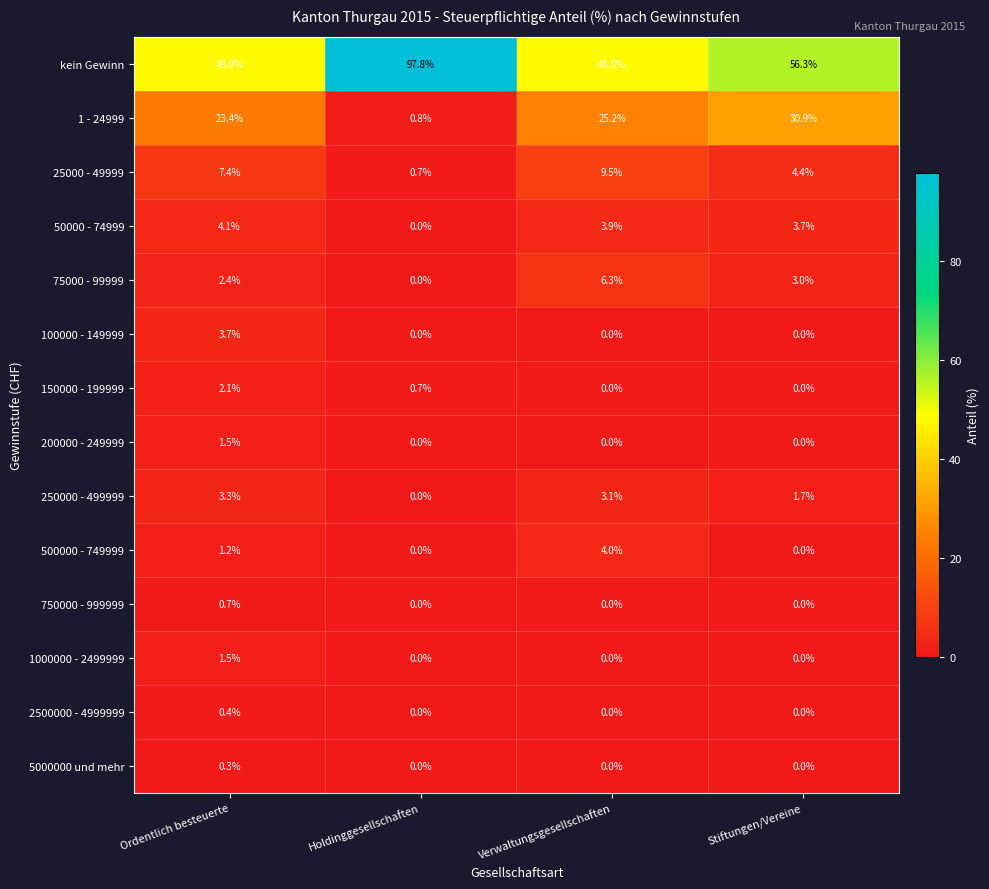

Count the number of data series in this chart.

14